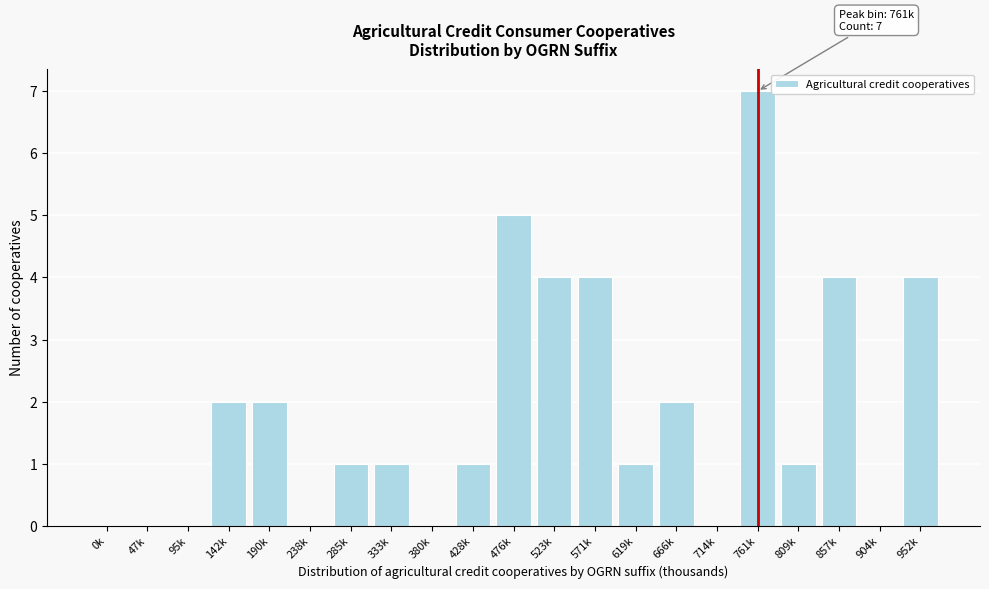

Reading left to right, extract all data points from this chart.

0k=0	47k=0	95k=0	142k=2	190k=2	238k=0	285k=1	333k=1	380k=0	428k=1	476k=5	523k=4	571k=4	619k=1	666k=2	714k=0	761k=7	809k=1	857k=4	904k=0	952k=4